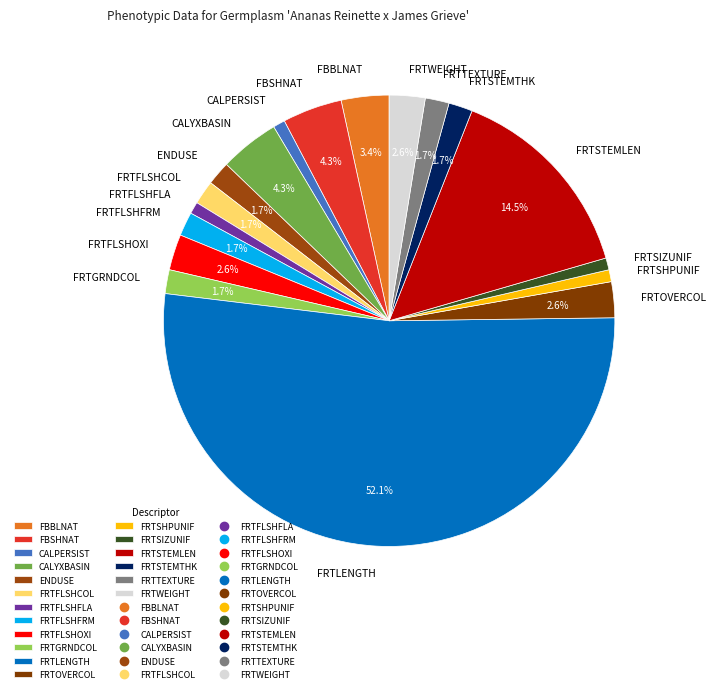

What is the total percentage of FRTFLSHOXI and FRTSTEMTHK?

4.3%